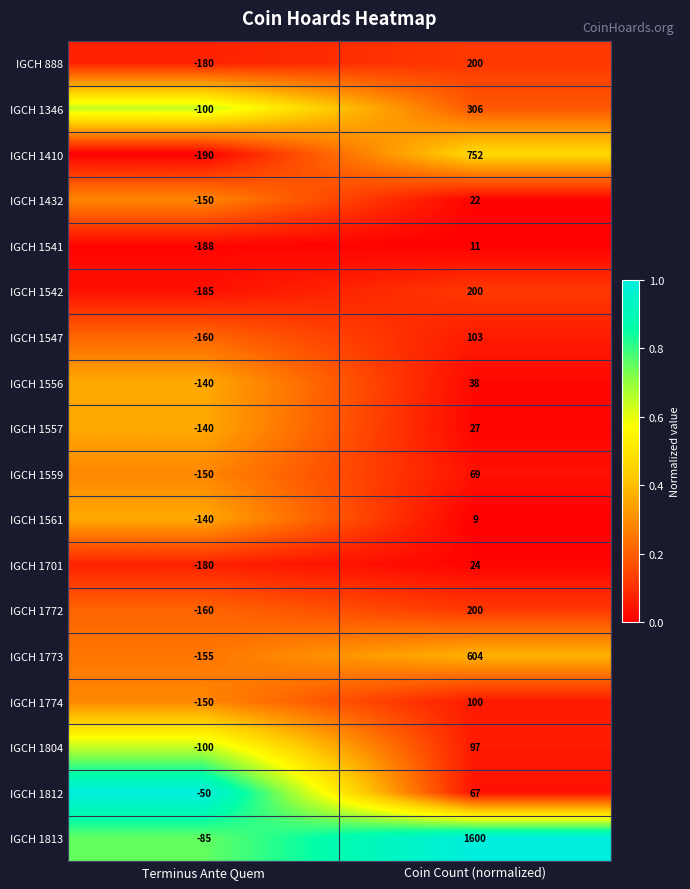

What is the sum of all IGCH 1701 values?

-156